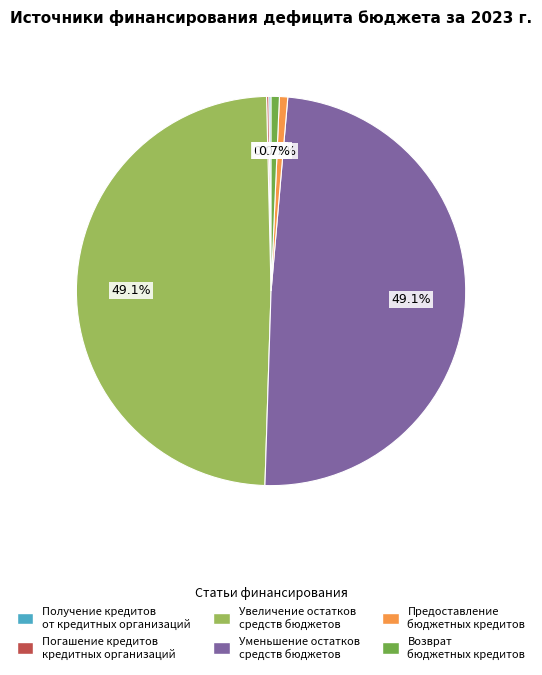

Which has a higher value, Возврат бюджетных кредитов or Уменьшение остатков средств бюджетов?

Уменьшение остатков средств бюджетов